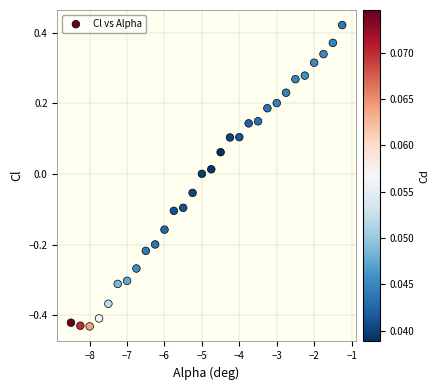

What is the range of Y values (max minus min)?

0.9